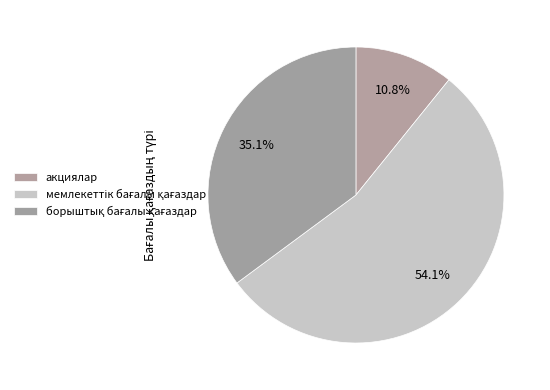

How many segments does this pie chart have?

3